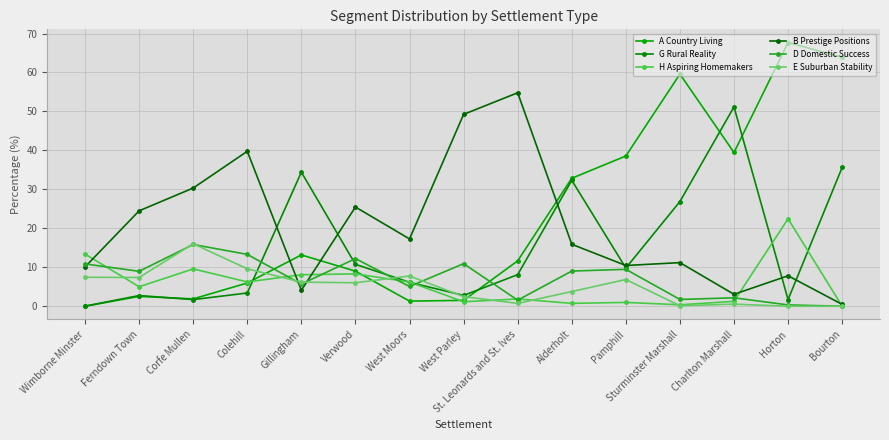

How many data points does each series have?

15